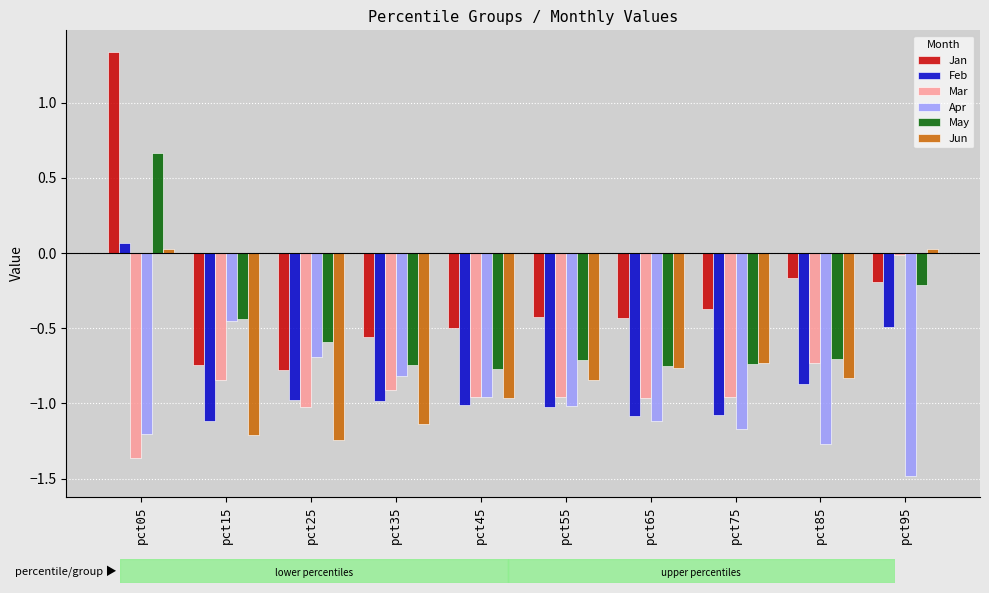

What is the difference between the second highest and second lowest values in the Feb series?

0.6